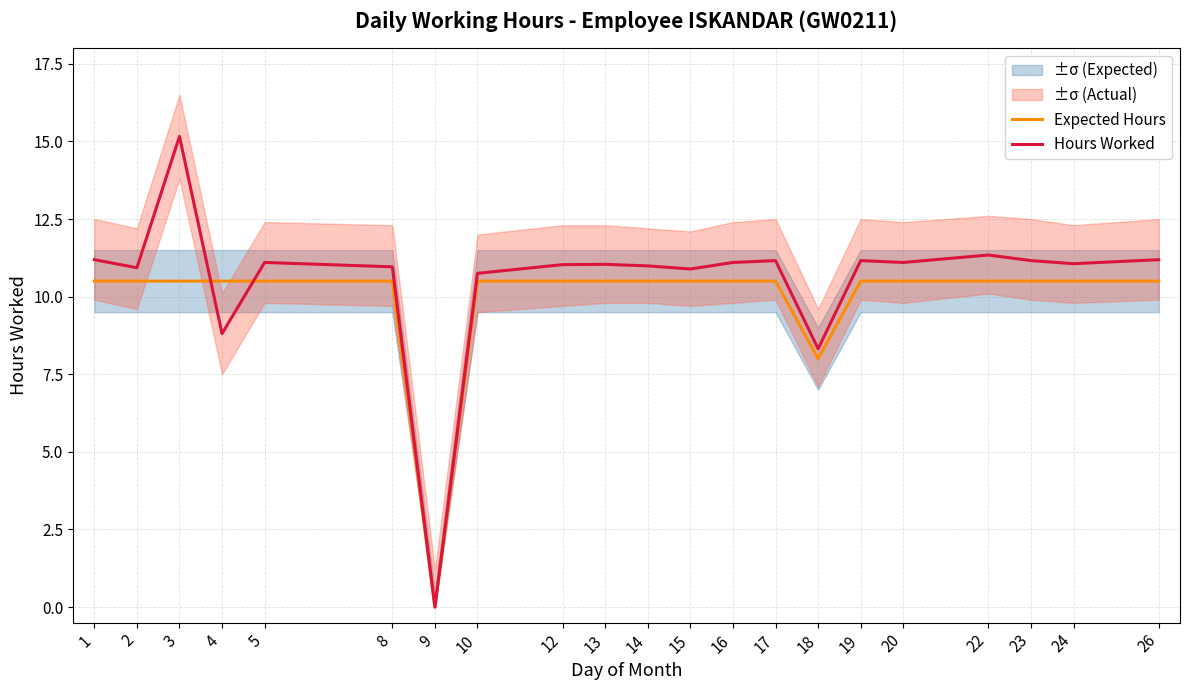

Which series changed the most between 1 and 18?

Hours Worked